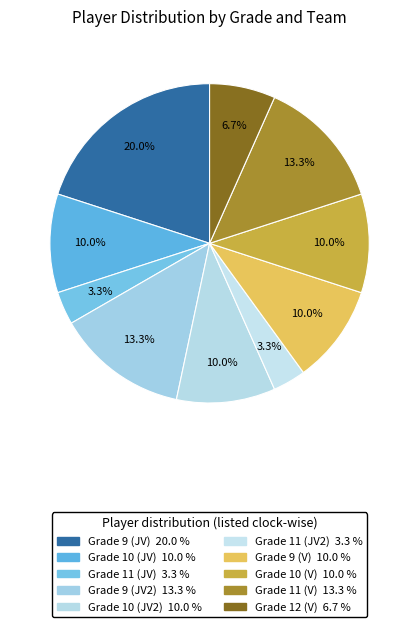

How many slices are in this pie chart?

10